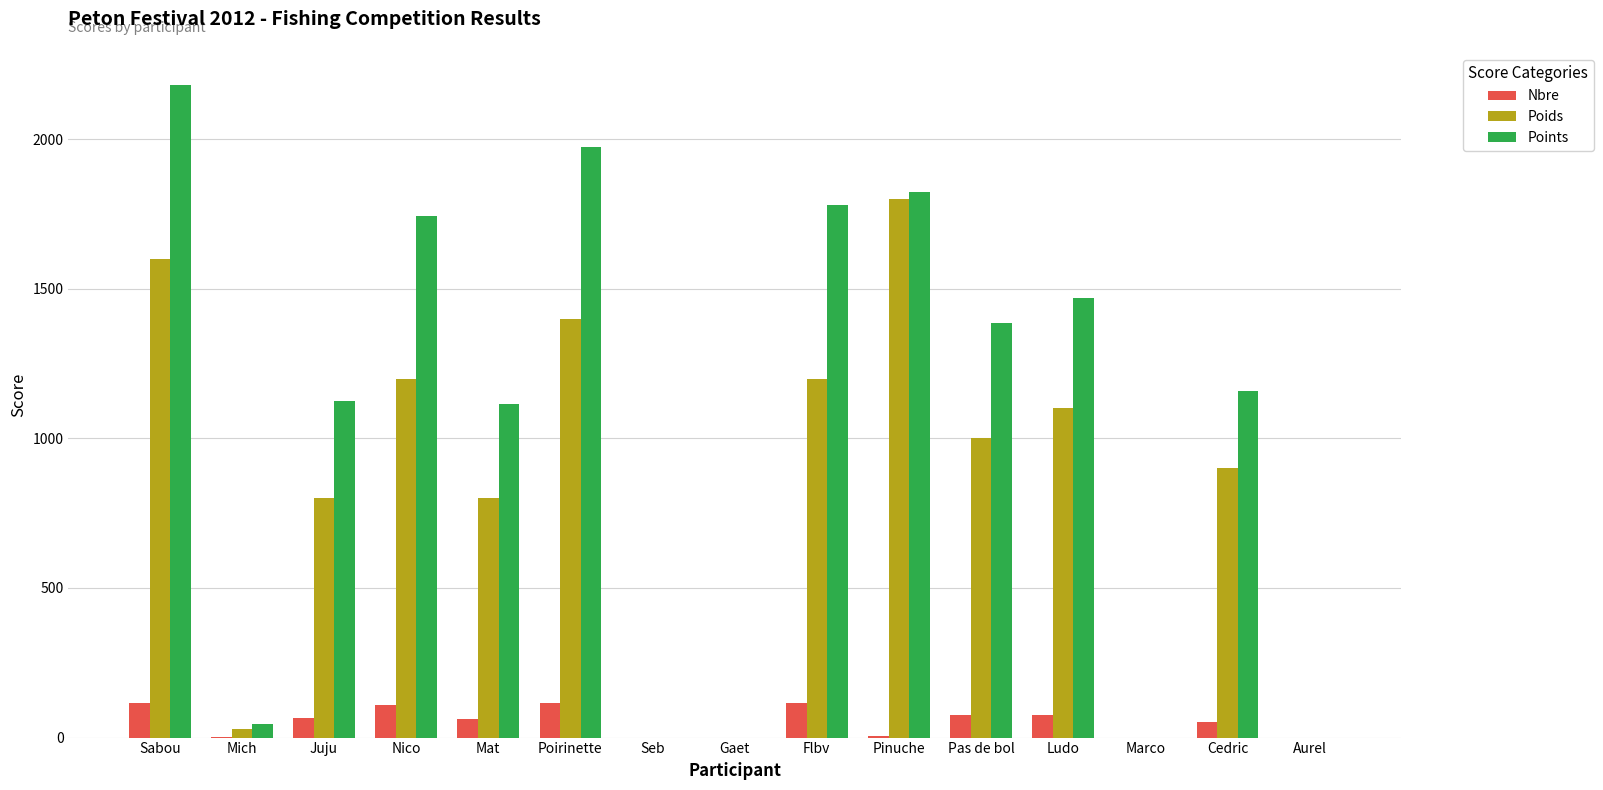

What is the sum of all Poids values?

11830